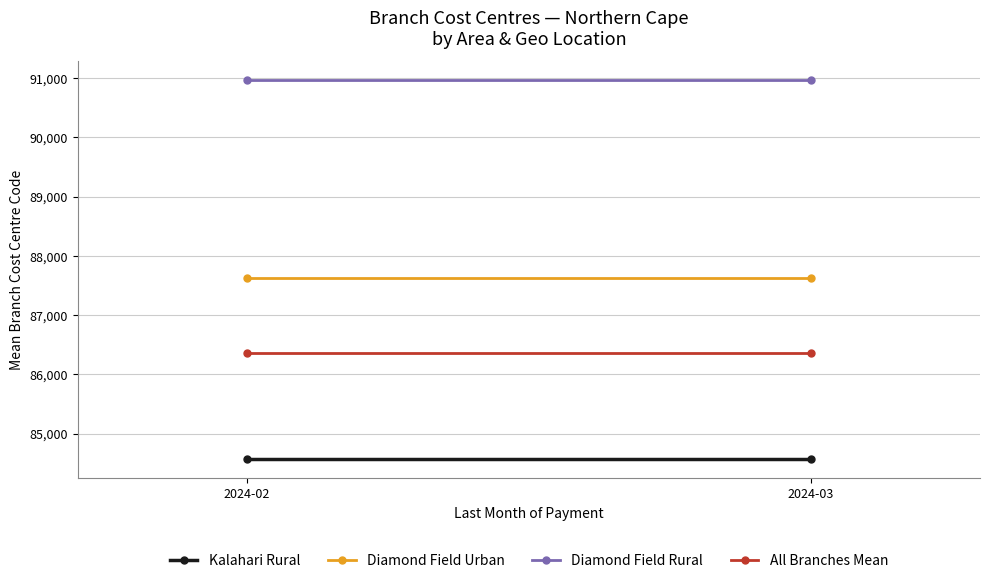

Reading left to right, what are all the values shown in this chart?

Kalahari Rural: 2024-02=84563.9	2024-03=84563.9
Diamond Field Urban: 2024-02=87624.6	2024-03=87624.6
Diamond Field Rural: 2024-02=90967.7	2024-03=90967.7
All Branches Mean: 2024-02=86358.2	2024-03=86358.2